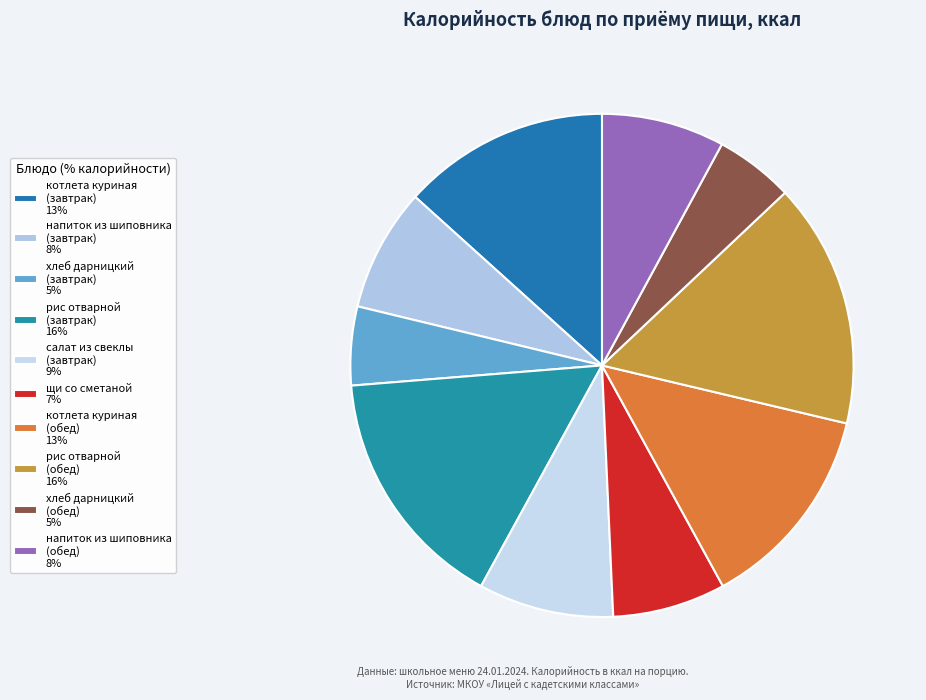

Which slice is the smallest?

хлеб дарницкий (завтрак)